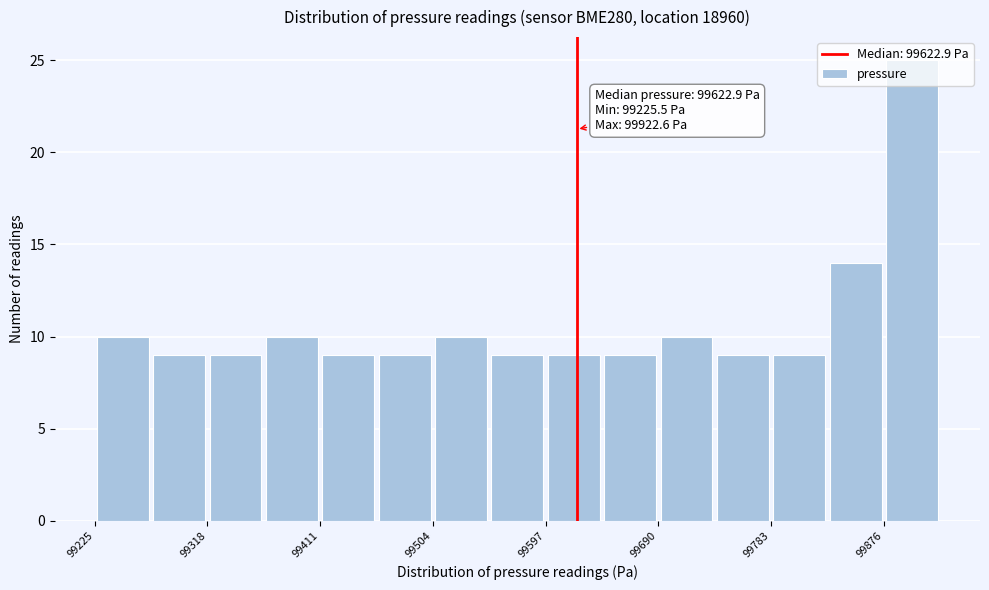

Over which range of the x-axis is the bar tallest?

99880 to 99920